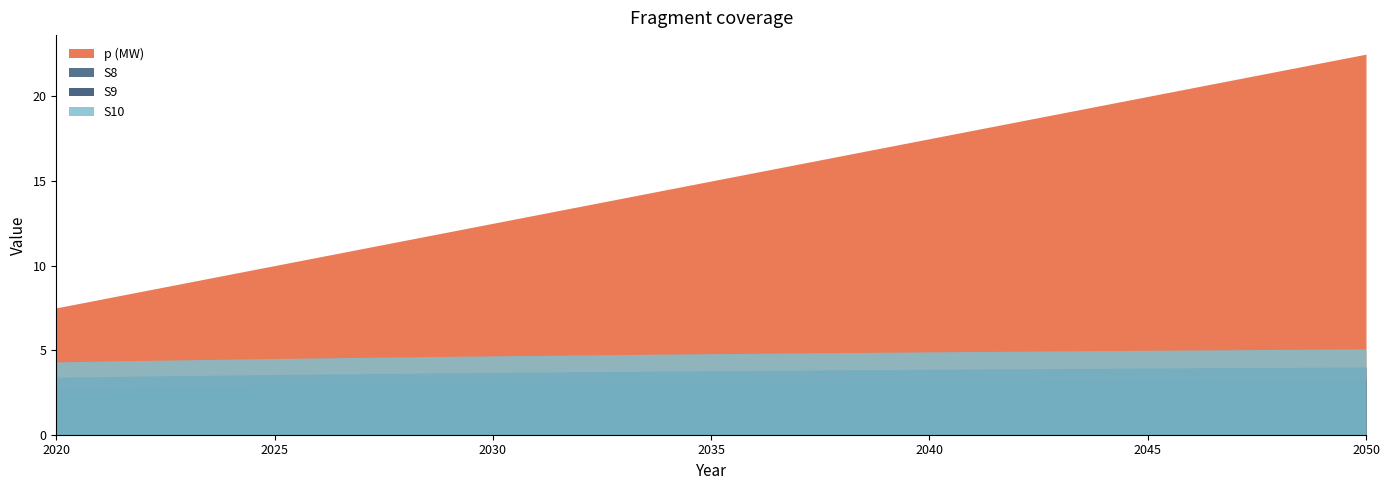

Reading right to left, extract all data points from this chart.

p (MW): 2050=22.5	2049=22.0	2048=21.5	2047=21.0	2046=20.5	2045=20.0	2044=19.5	2043=19.0	2042=18.5	2041=18.0	2040=17.5	2039=17.0	2038=16.5	2037=16.0	2036=15.5	2035=15.0	2034=14.5	2033=14.0	2032=13.5	2031=13.0	2030=12.5	2029=12.0	2028=11.5	2027=11.0	2026=10.5	2025=10.0	2024=9.5	2023=9.0	2022=8.5	2021=8.0	2020=7.5
S8: 2050=3.2	2049=3.2	2048=3.2	2047=3.2	2046=3.2	2045=3.2	2044=3.2	2043=3.2	2042=3.2	2041=3.1	2040=3.1	2039=3.1	2038=3.1	2037=3.1	2036=3.1	2035=3.1	2034=3.1	2033=3.0	2032=3.0	2031=3.0	2030=3.0	2029=3.0	2028=2.9	2027=2.9	2026=2.9	2025=2.9	2024=2.9	2023=2.8	2022=2.8	2021=2.8	2020=2.8
S9: 2050=4.0	2049=4.0	2048=4.0	2047=4.0	2046=4.0	2045=3.9	2044=3.9	2043=3.9	2042=3.9	2041=3.9	2040=3.9	2039=3.9	2038=3.8	2037=3.8	2036=3.8	2035=3.8	2034=3.8	2033=3.7	2032=3.7	2031=3.7	2030=3.7	2029=3.7	2028=3.6	2027=3.6	2026=3.6	2025=3.6	2024=3.5	2023=3.5	2022=3.5	2021=3.4	2020=3.4
S10: 2050=5.1	2049=5.1	2048=5.0	2047=5.0	2046=5.0	2045=5.0	2044=5.0	2043=5.0	2042=4.9	2041=4.9	2040=4.9	2039=4.9	2038=4.9	2037=4.8	2036=4.8	2035=4.8	2034=4.8	2033=4.7	2032=4.7	2031=4.7	2030=4.7	2029=4.6	2028=4.6	2027=4.6	2026=4.5	2025=4.5	2024=4.5	2023=4.4	2022=4.4	2021=4.4	2020=4.3